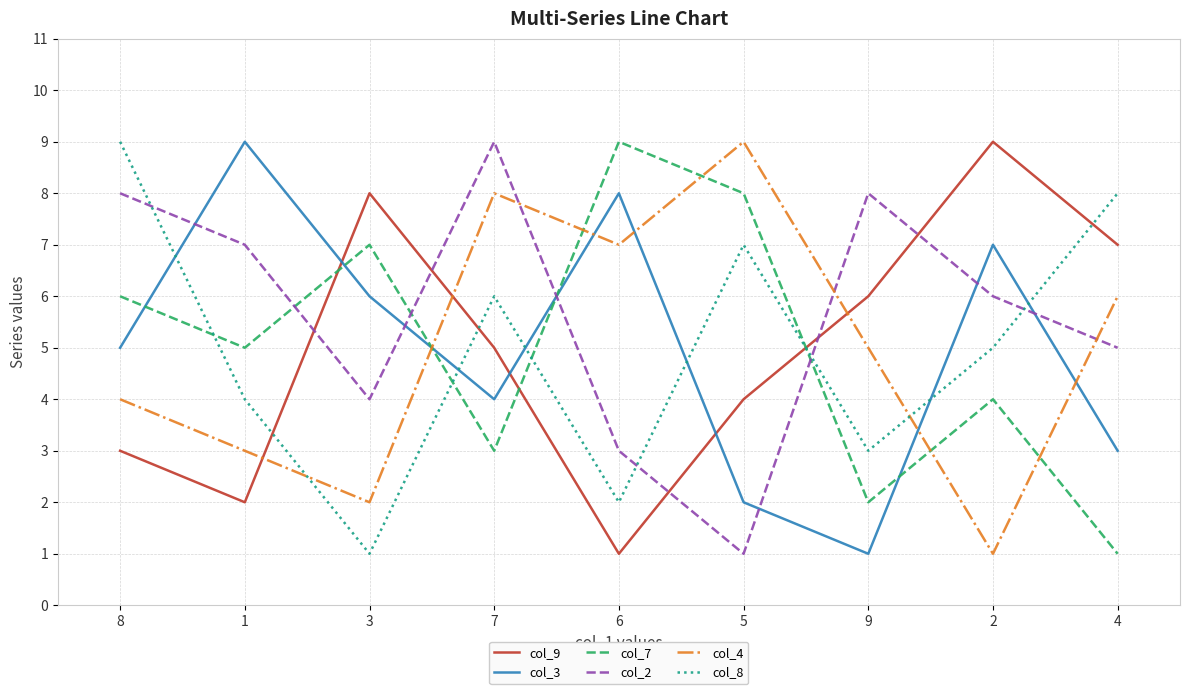

Does the chart display data point markers on the line(s)?

No